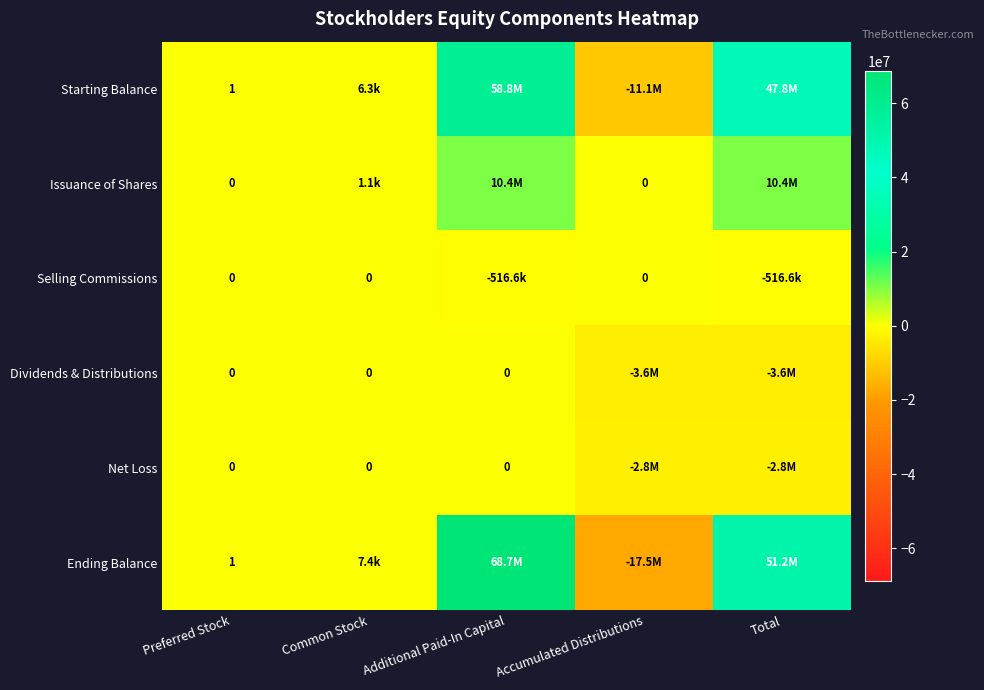

What is the highest value of the Issuance of Shares series?

10395581